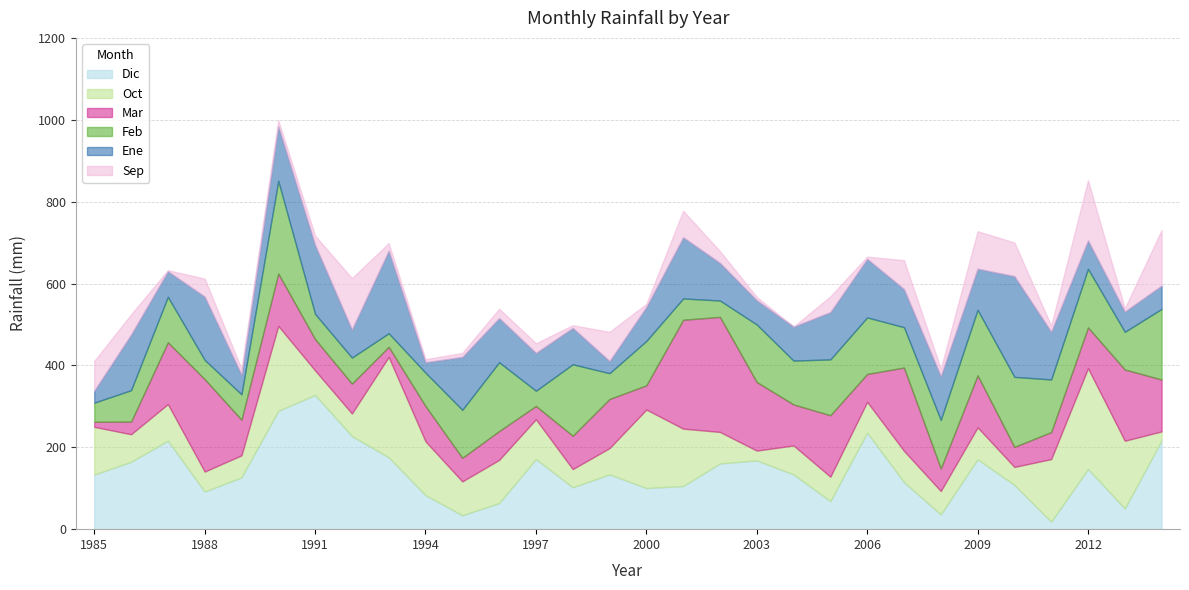

Where is the first local maximum for Ene?

1986